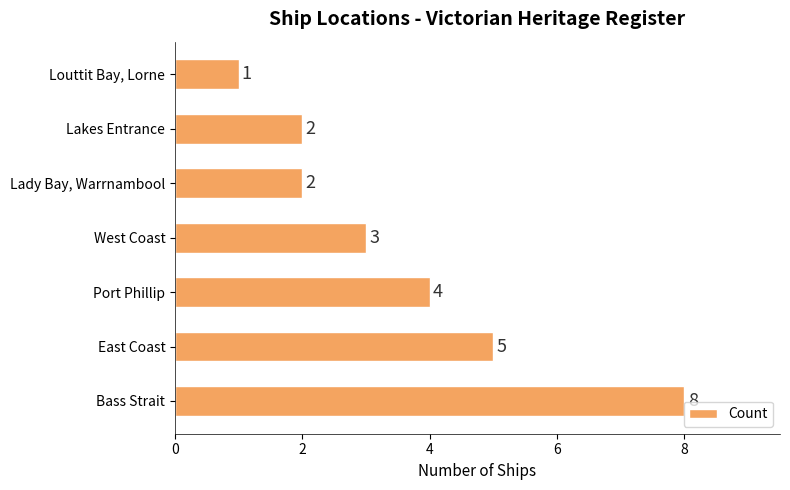

What is the sum of all values?

25